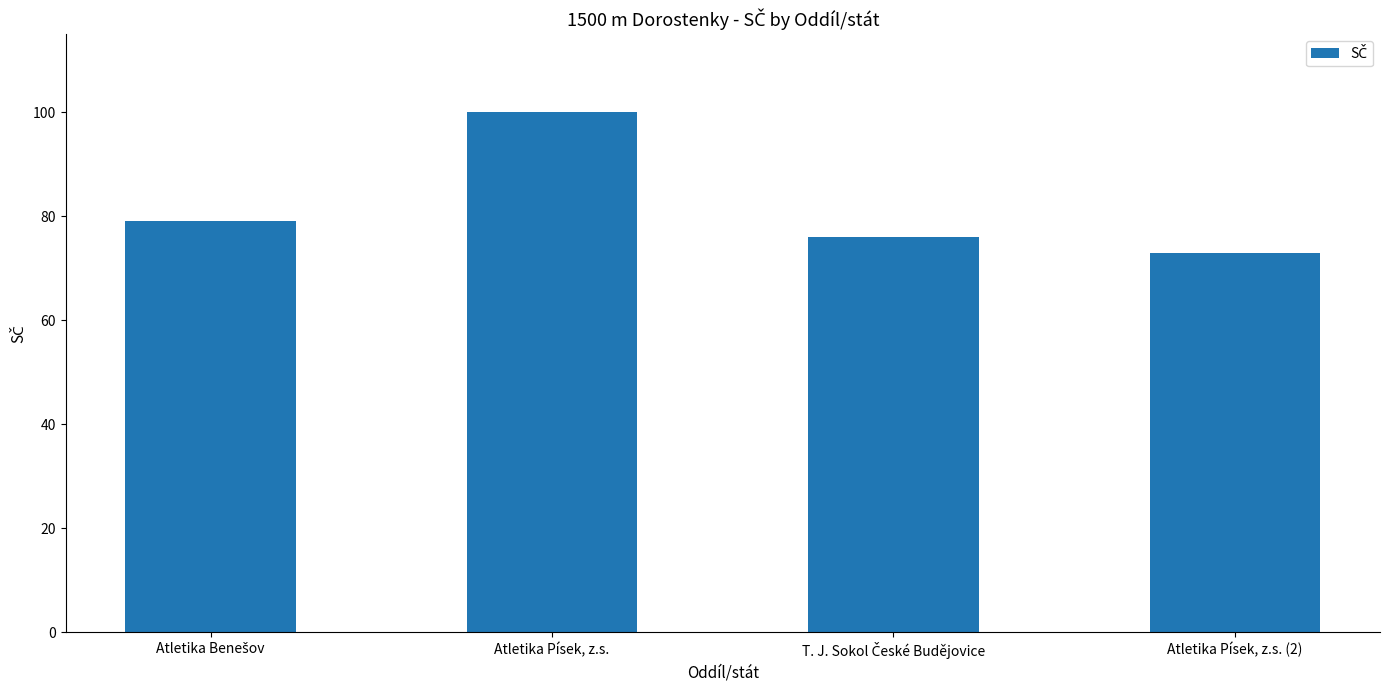

Which category has the lowest value across all series?

Atletika Písek, z.s. (2)